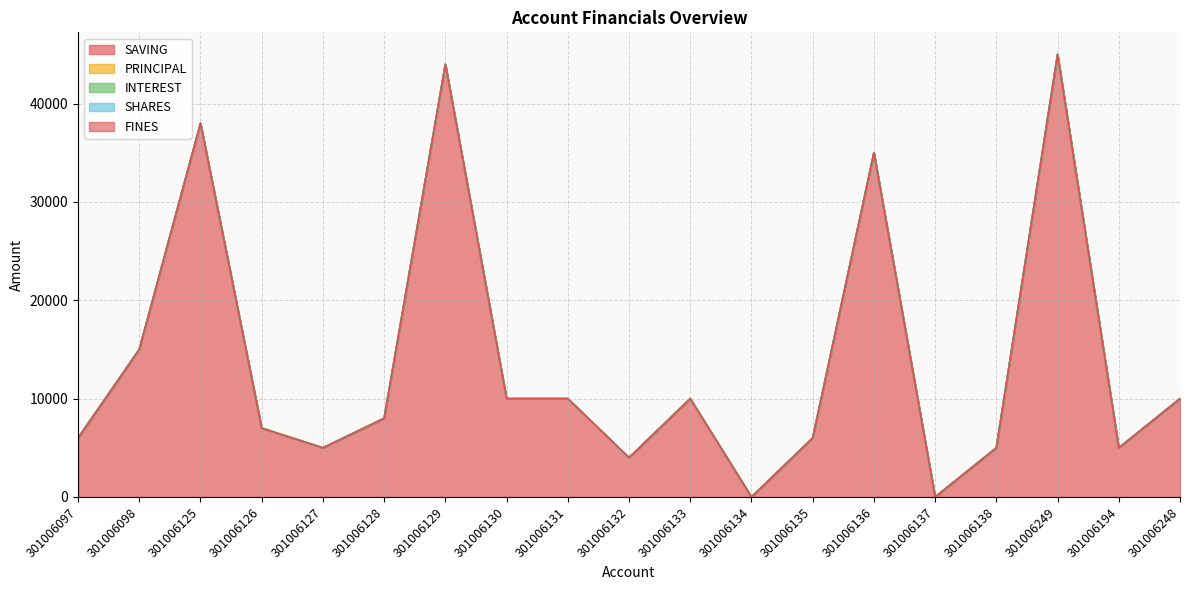

At which category does the chart reach its peak across all series?

301006249